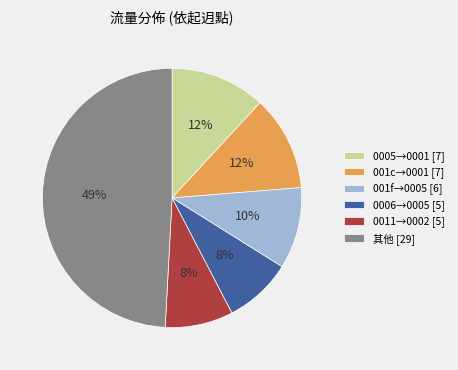

Is there any slice that represents more than half of the pie?

No